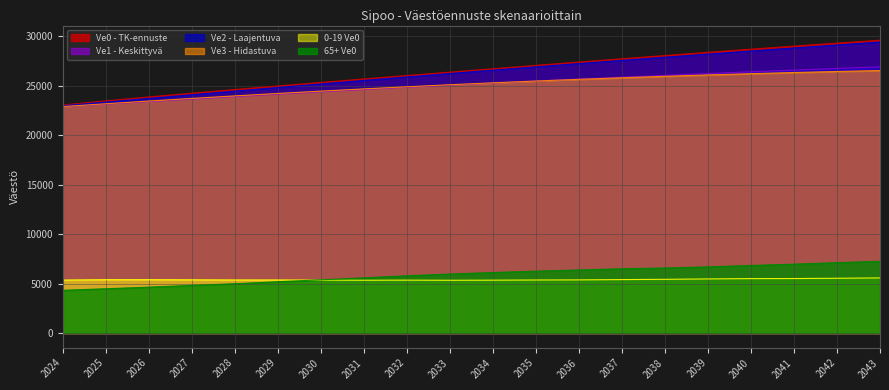

What is the difference between the 0-19 Ve0 values at 2040 and 2035?

141.0